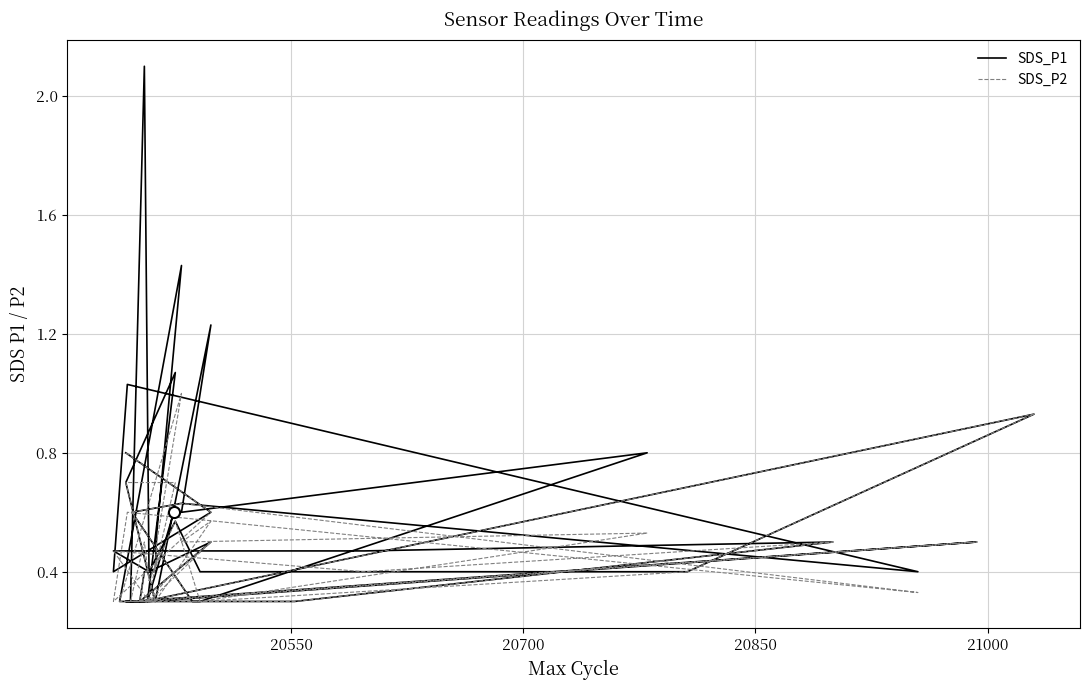

What is the difference between the second highest and minimum values in the SDS_P1 series?

1.1